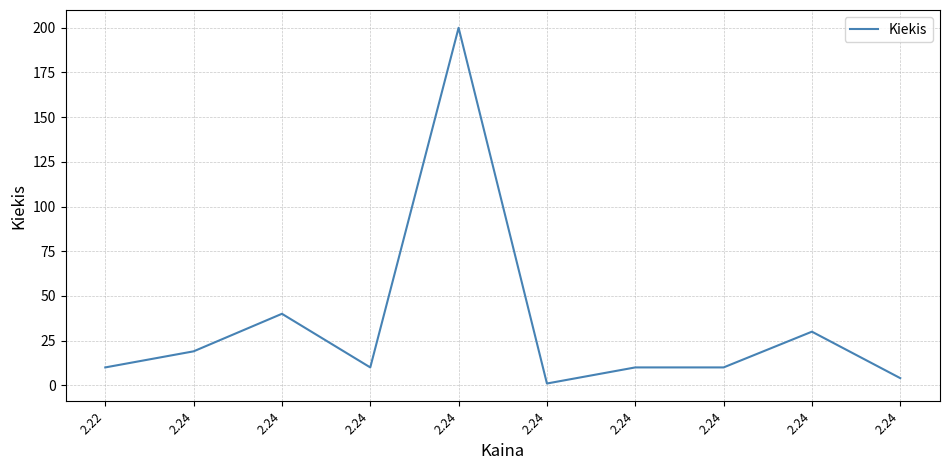

Is this an area chart (filled region under the line)?

No